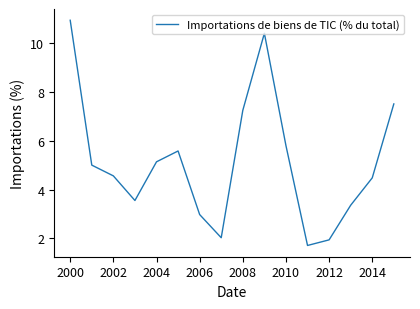

What is the average value?

5.1